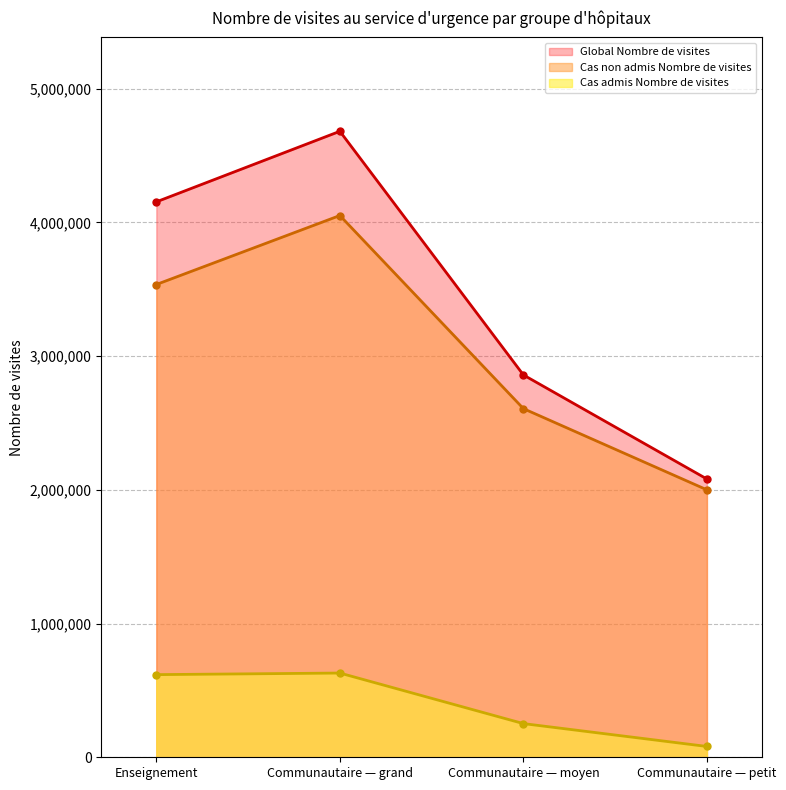

What is the average value of the Cas non admis Nombre de visites series?

3048148